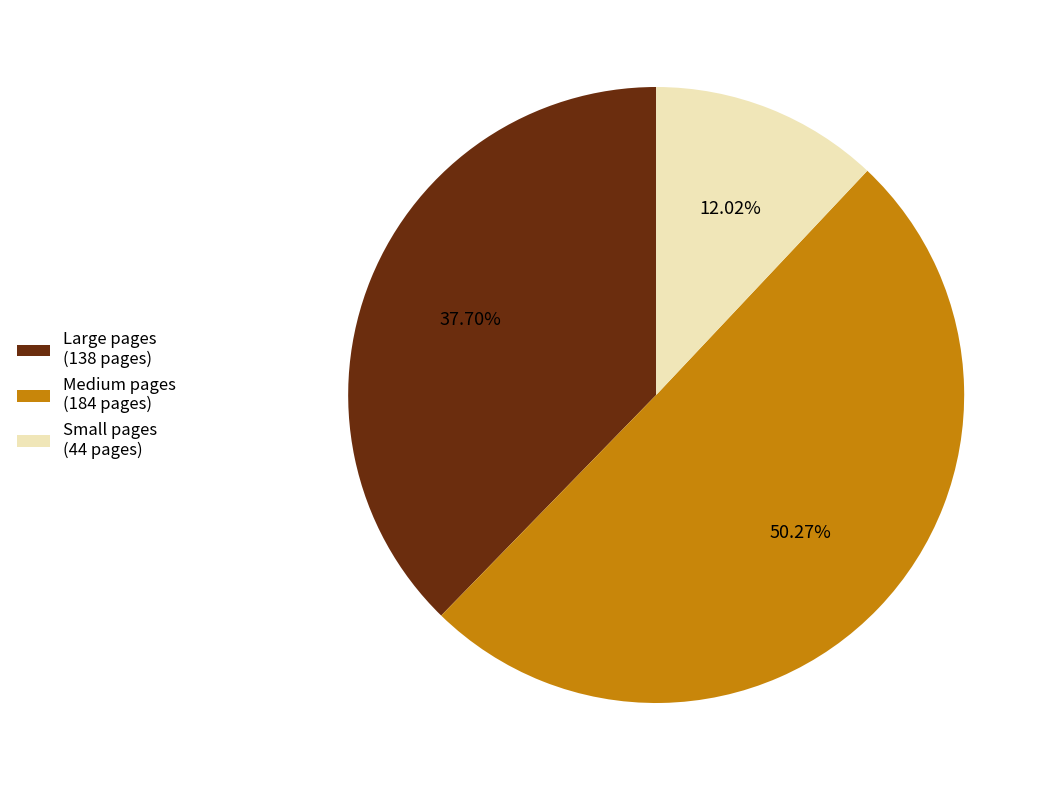

Which has a higher value, Medium pages (184 pages) or Small pages (44 pages)?

Medium pages (184 pages)